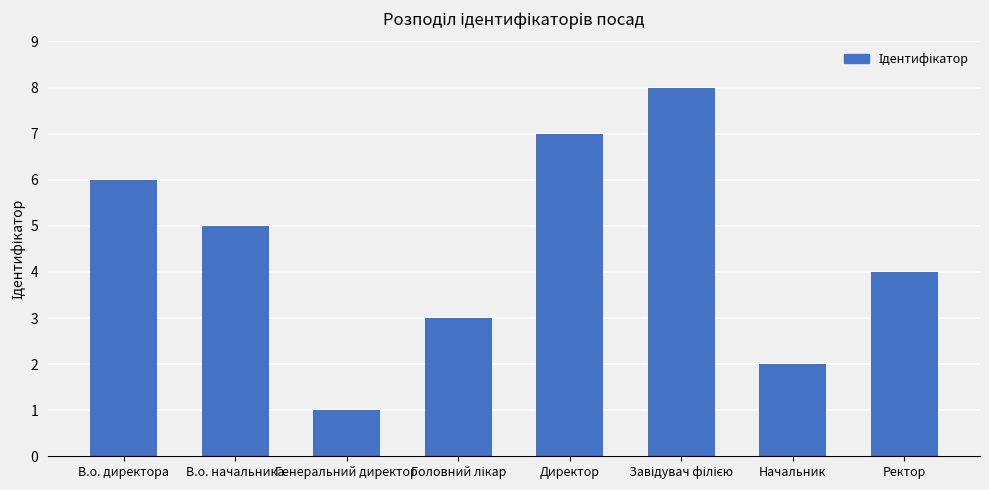

What position from the left is В.о. директора?

1